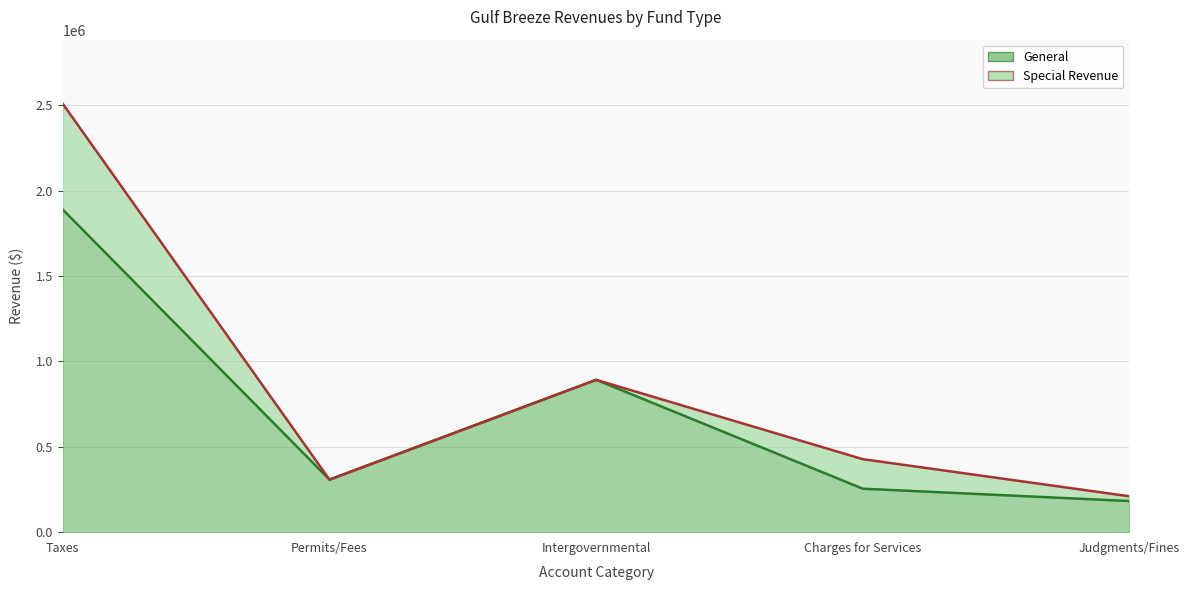

What is the difference between the values at Intergovernmental and Permits/Fees?

584402